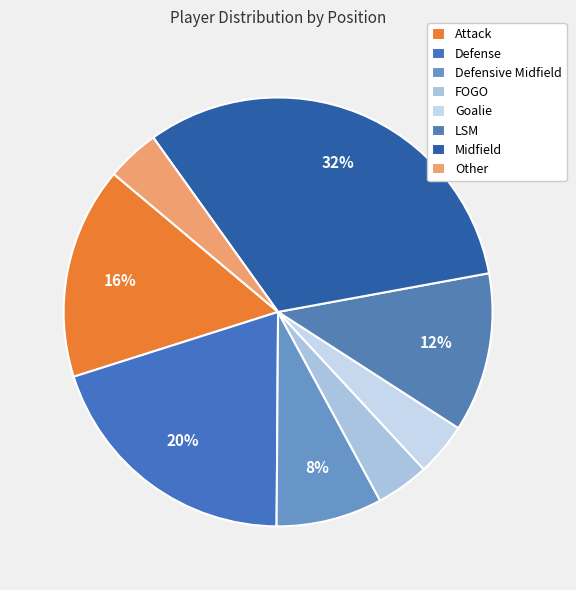

What percentage is the Attack slice, to the nearest percent?

16%